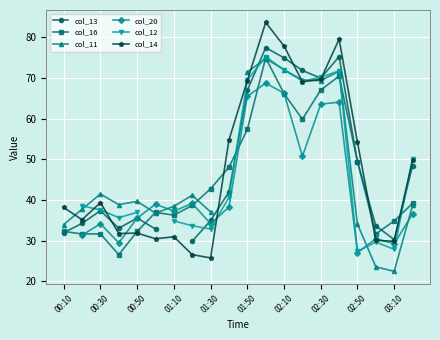

How many data points in col_16 are less than 39?

10